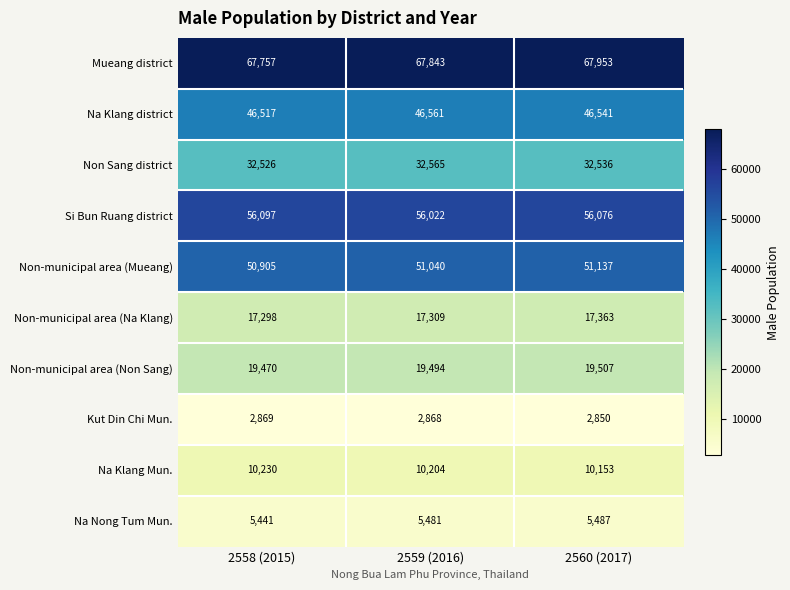

At how many categories does at least one series exceed 38285?

3